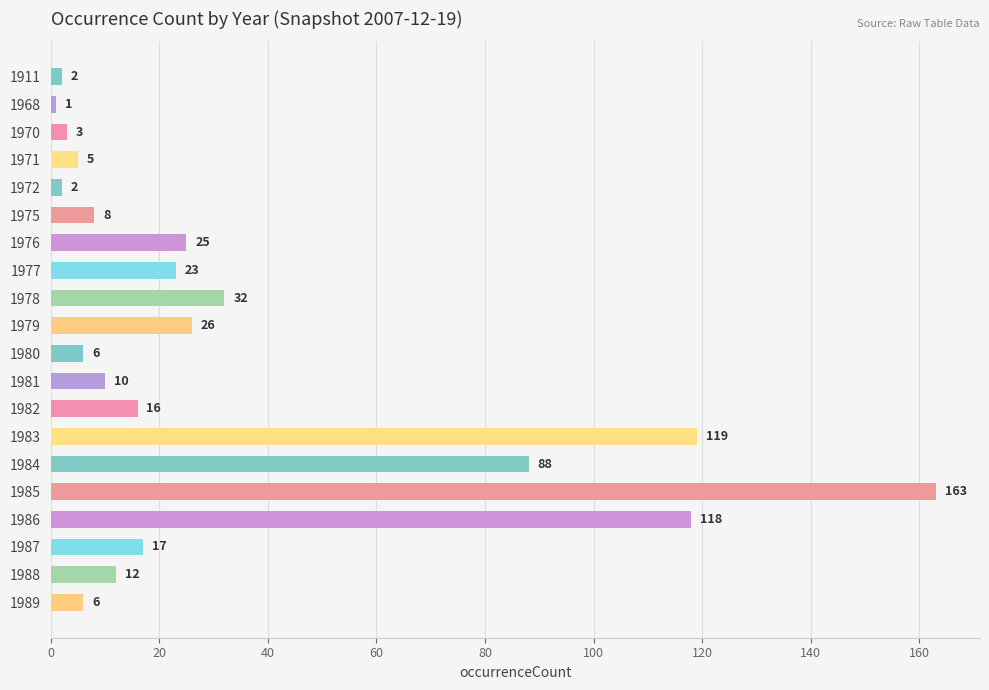

Approximately how many times larger is the value at 1979 compared to 1984?

0.3